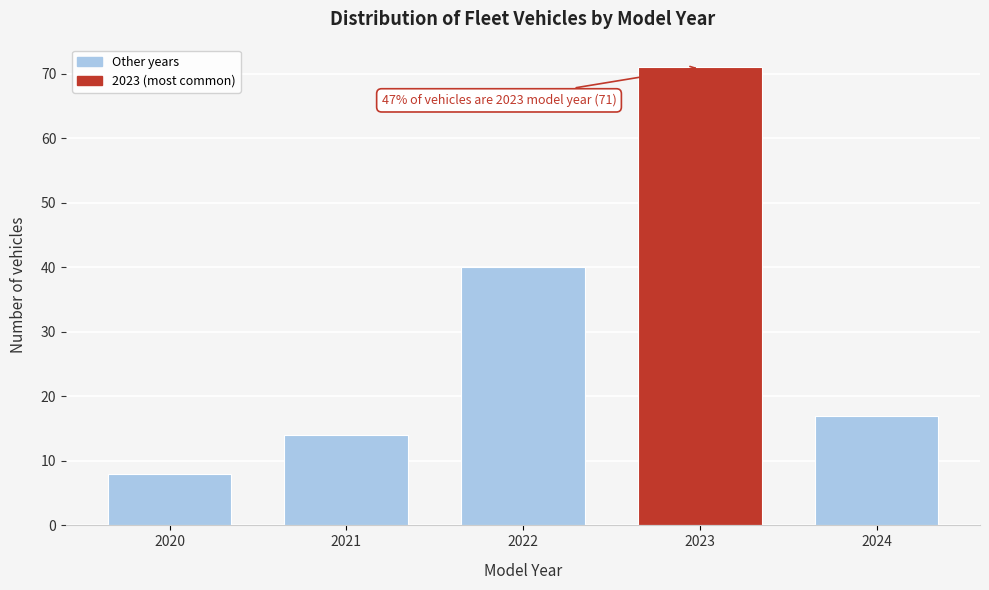

Reading right to left, what are all the values shown in this chart?

2024=17	2023=71	2022=40	2021=14	2020=8